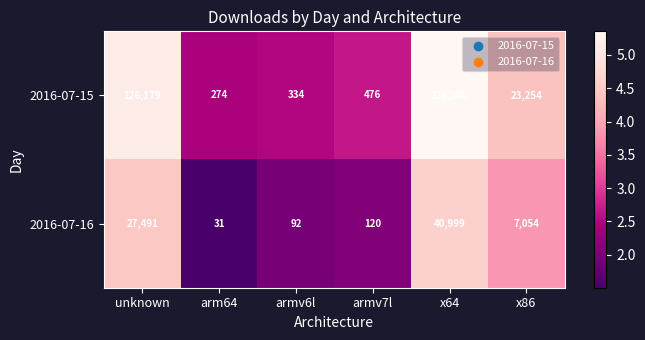

What is the difference between the second highest and minimum values in the 2016-07-15 series?

125905